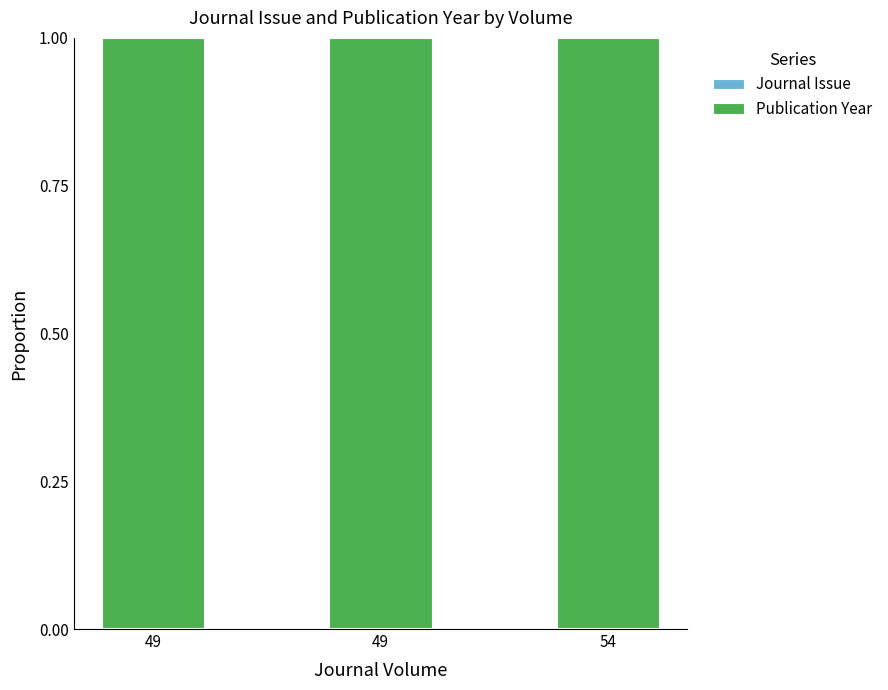

How many series are shown in this chart?

2